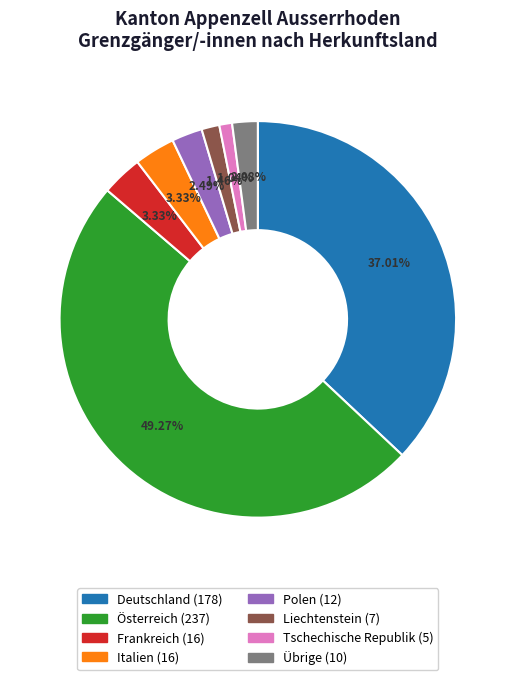

How many segments does this pie chart have?

8